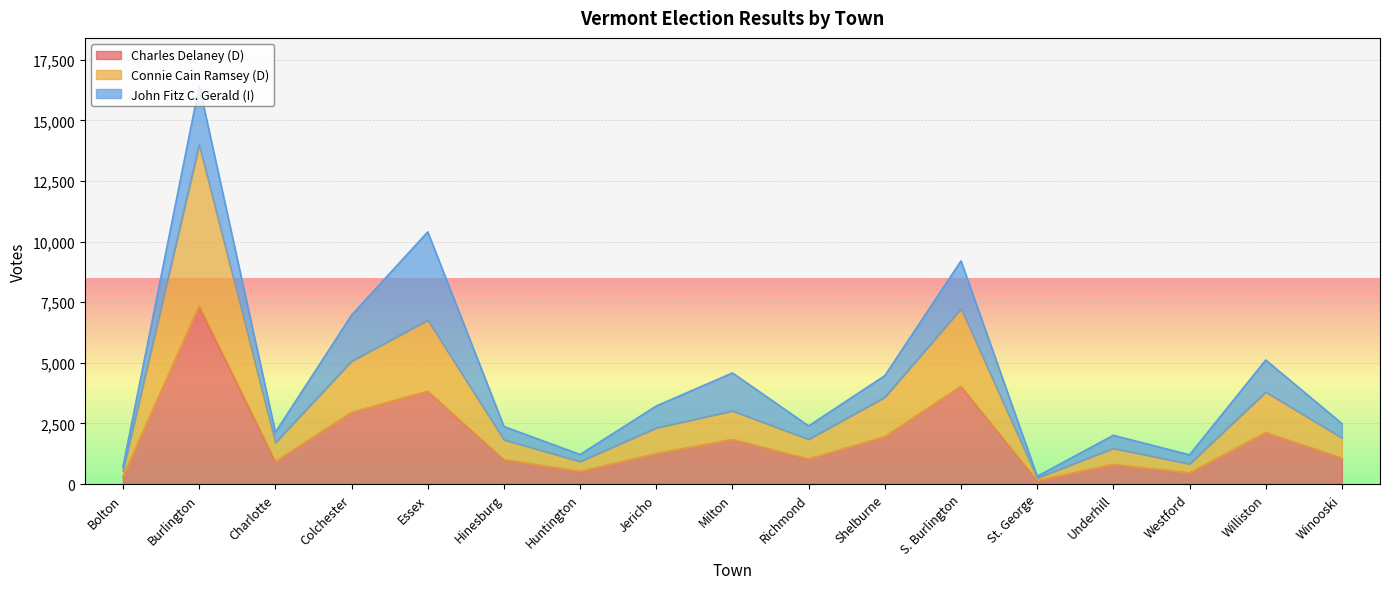

At which category is the sum across all series the highest?

Burlington